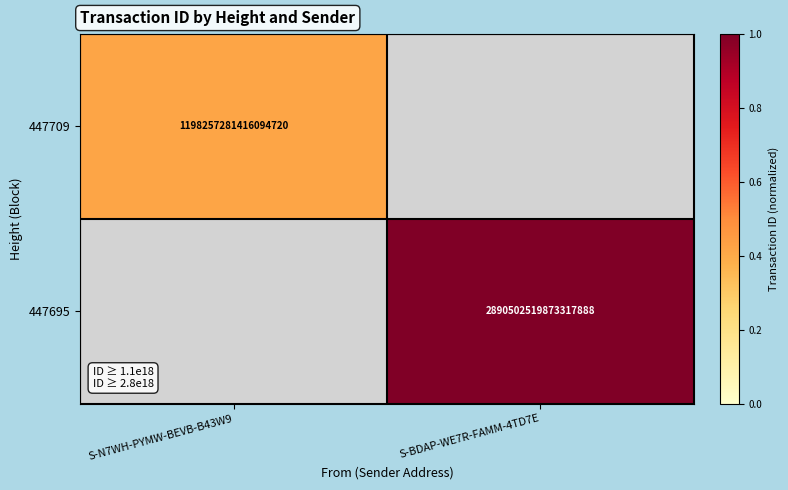

Is the value of 447695 at S-BDAP-WE7R-FAMM-4TD7E greater than the value of 447709 at S-N7WH-PYMW-BEVB-B43W9?

Yes